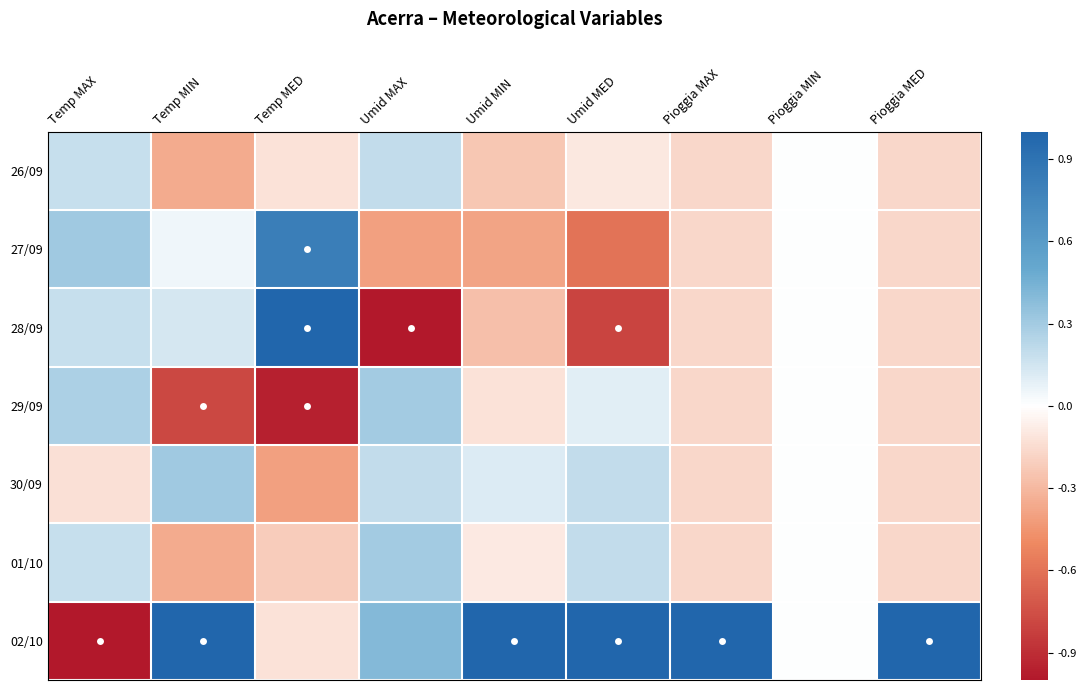

Which series has the largest total across all categories?

02/10